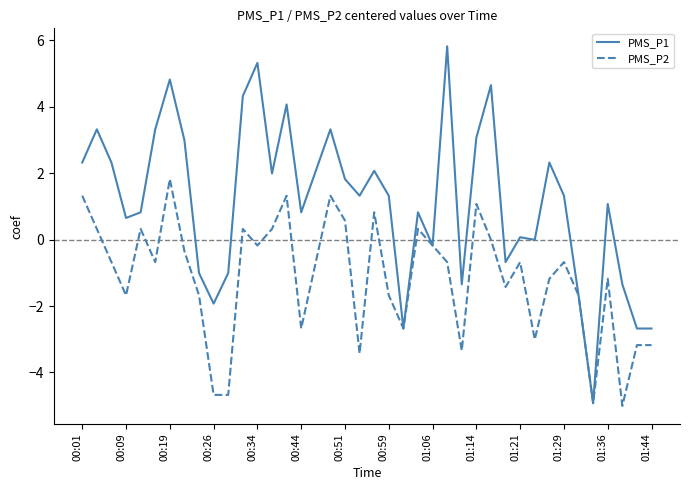

What is the smallest value displayed?

-5.0